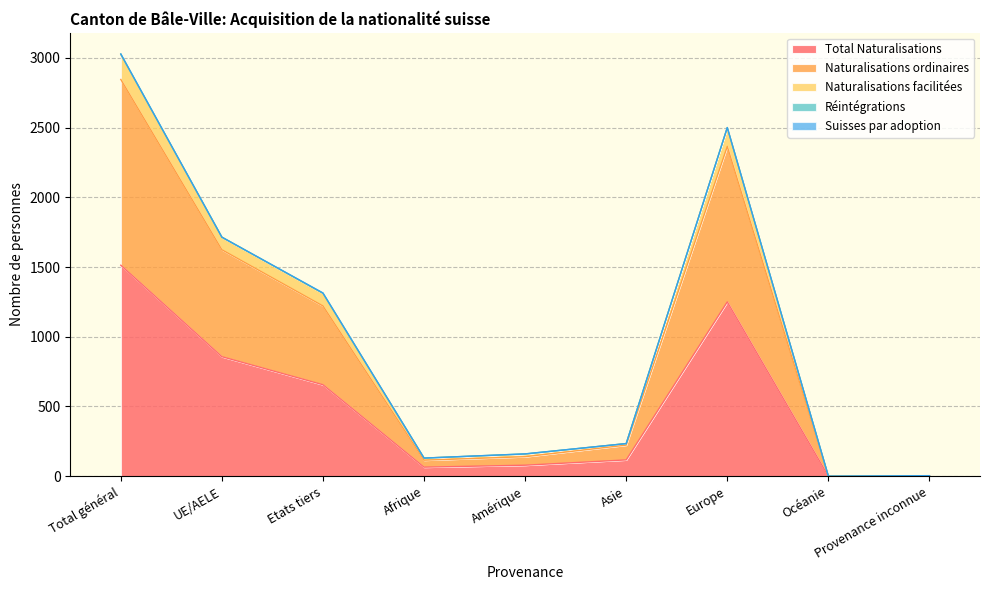

What is the maximum value for Total Naturalisations?

1513